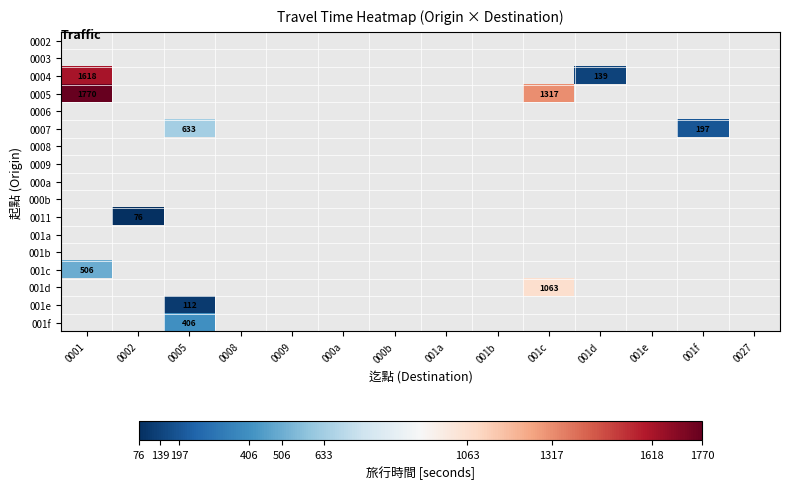

Is the value of 0003 at 0002 greater than the value of 000b at 0008?

No